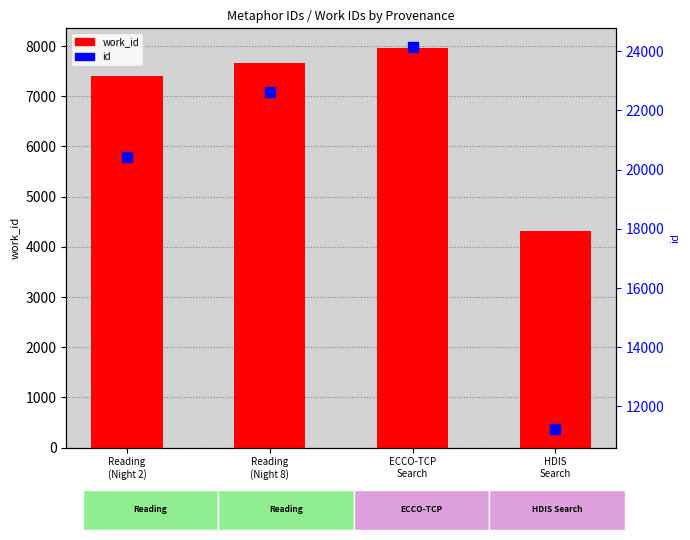

At which category is the sum across all series the highest?

ECCO-TCP
Search